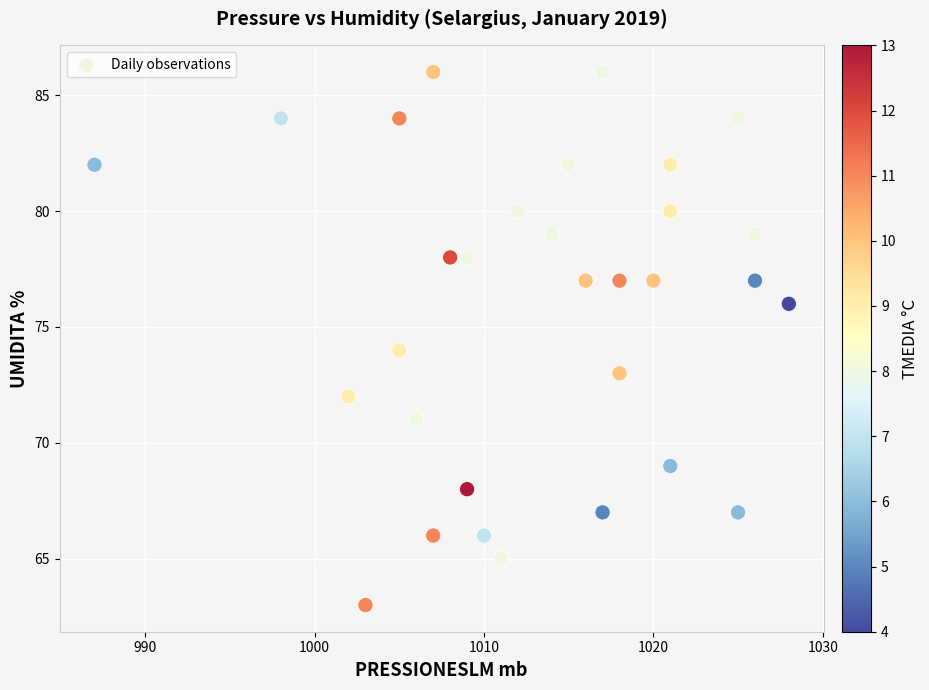

What is the range of X values (max minus min)?

41